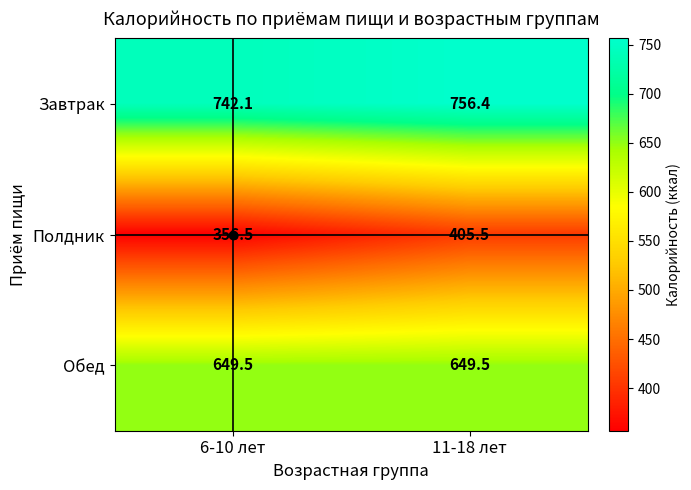

What is the smallest value displayed?

356.5